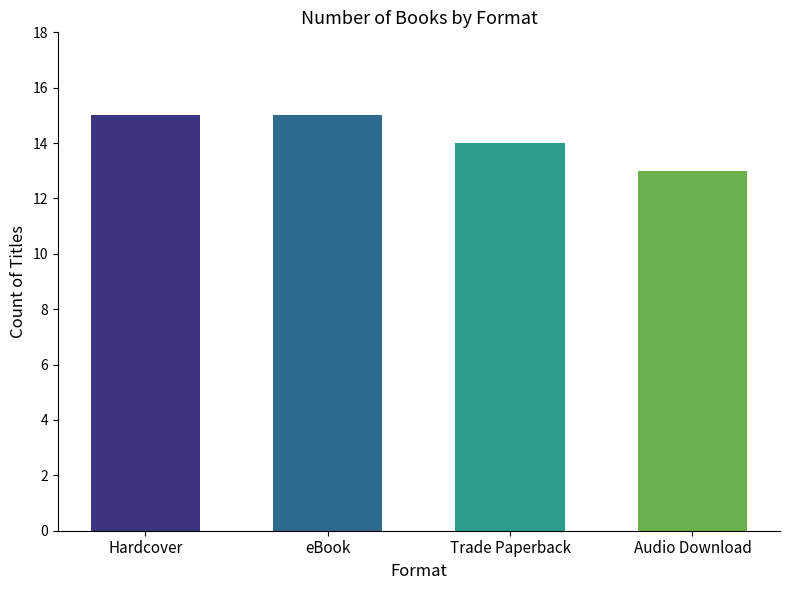

What is the maximum value shown in the chart?

15